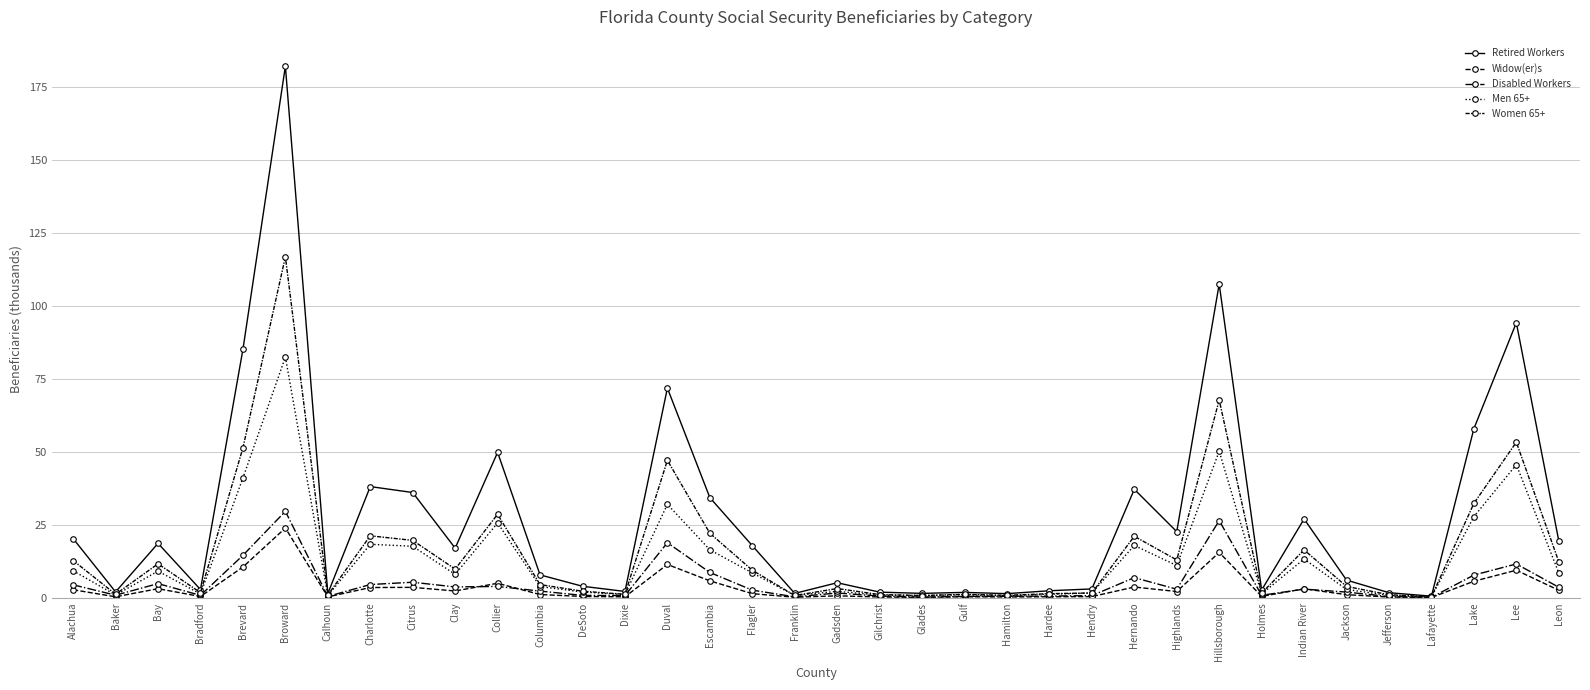

How many lines are shown in the chart?

5